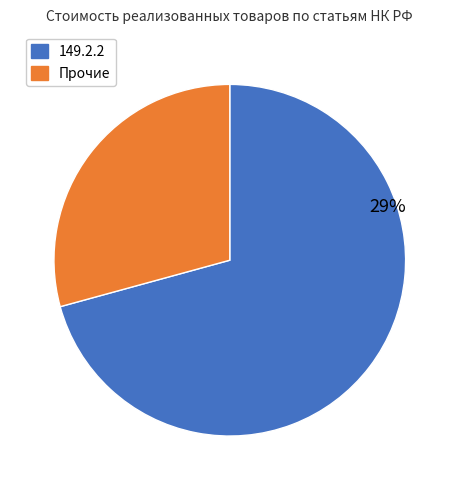

Does any single category account for the majority?

Yes